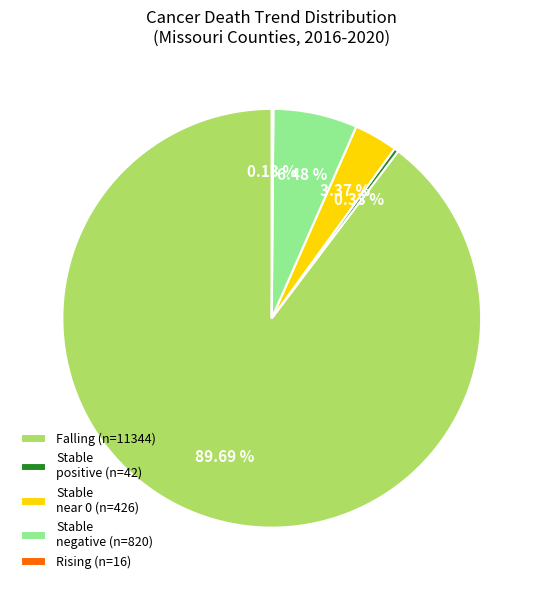

Which slice represents more than half of the pie?

Falling (n=11344)